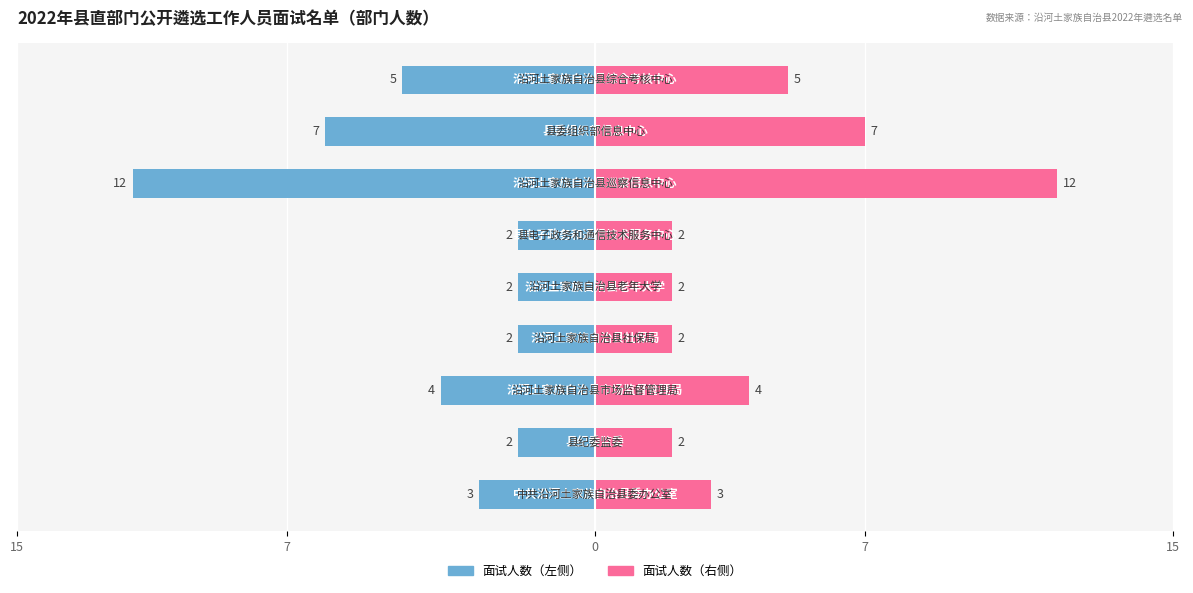

How many data points in 面试人数（左） are above -3?

4